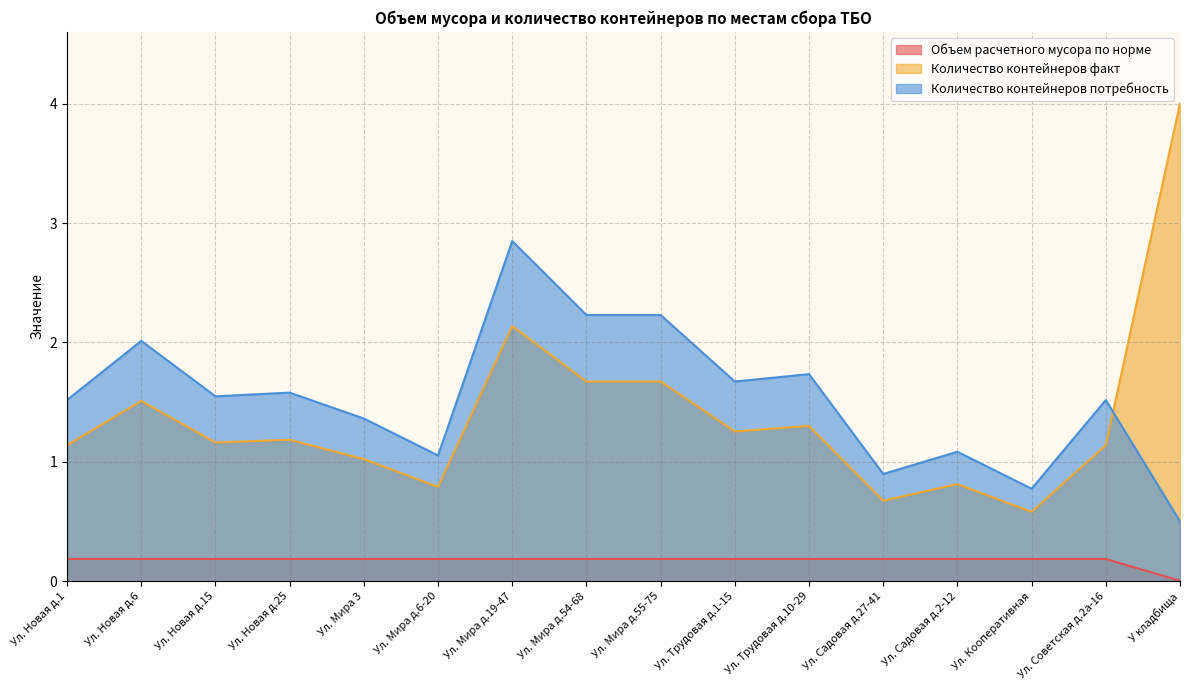

Which series has the widest spread of values?

Количество контейнеров факт